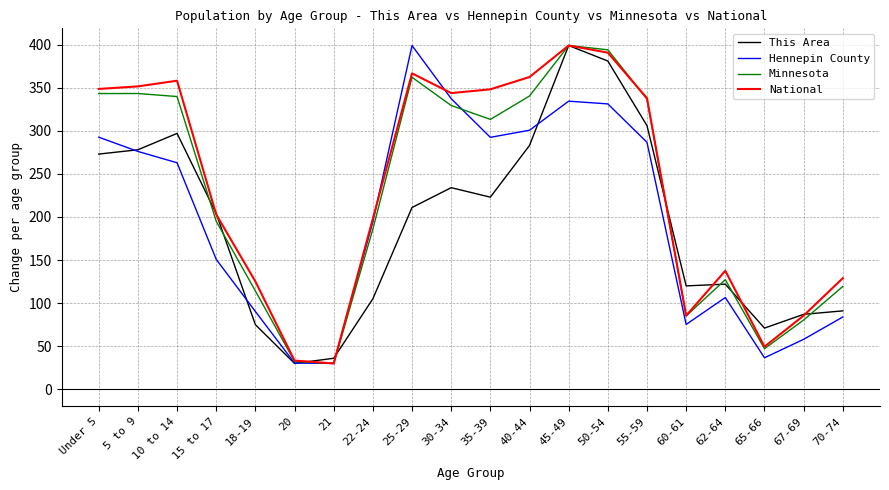

Count the number of data series in this chart.

4